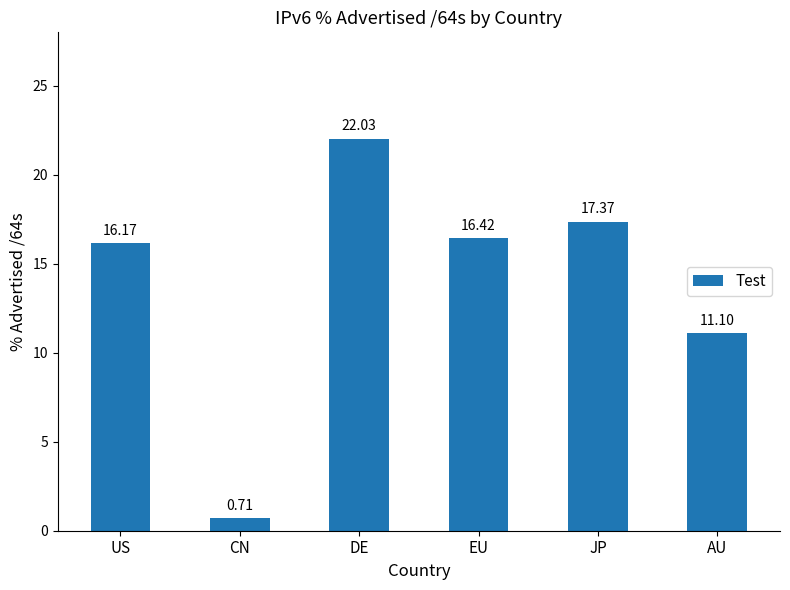

What is the difference between the values at DE and EU?

5.6